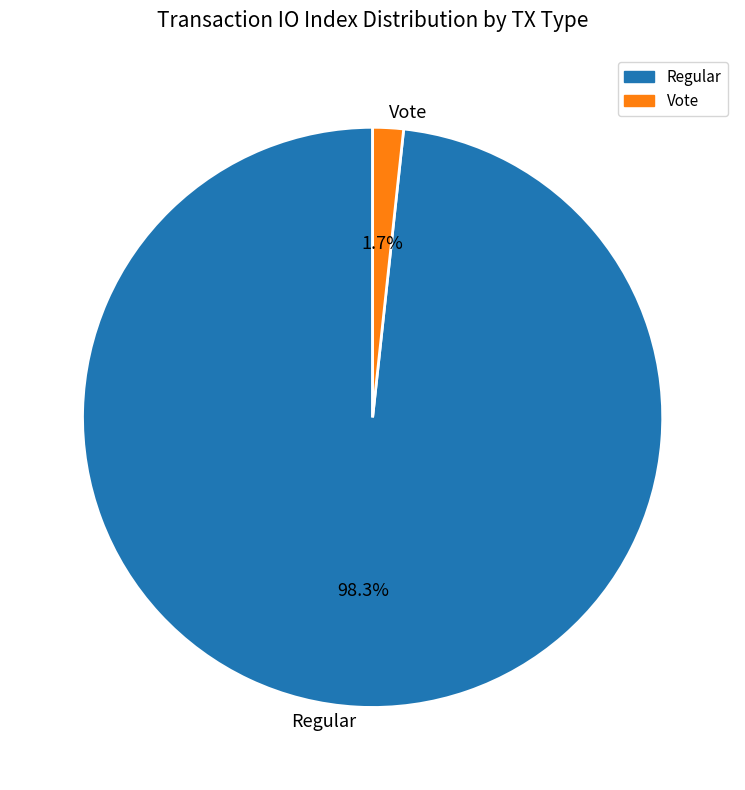

How many slices are in this pie chart?

2